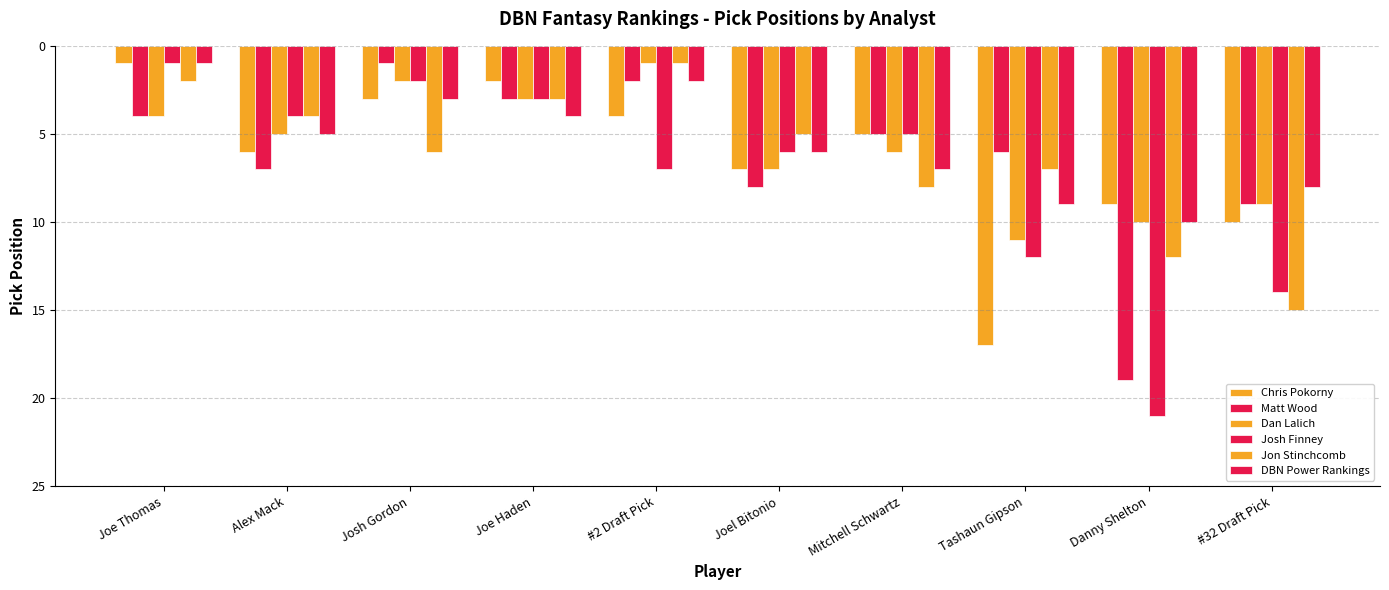

How many series are shown in this chart?

6